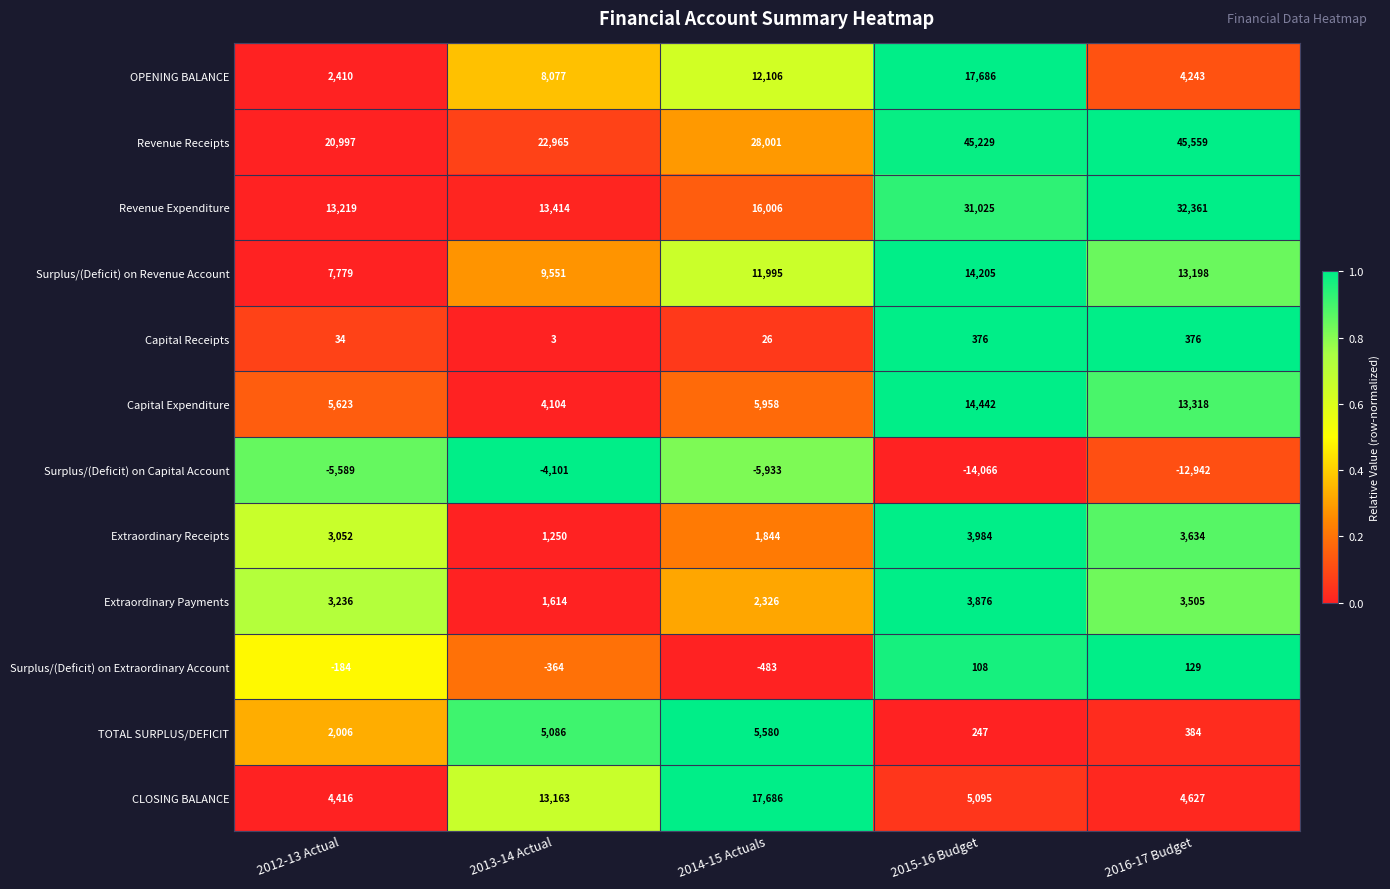

What is the sum of the OPENING BALANCE values at 2016-17 Budget and 2014-15 Actuals?

16349